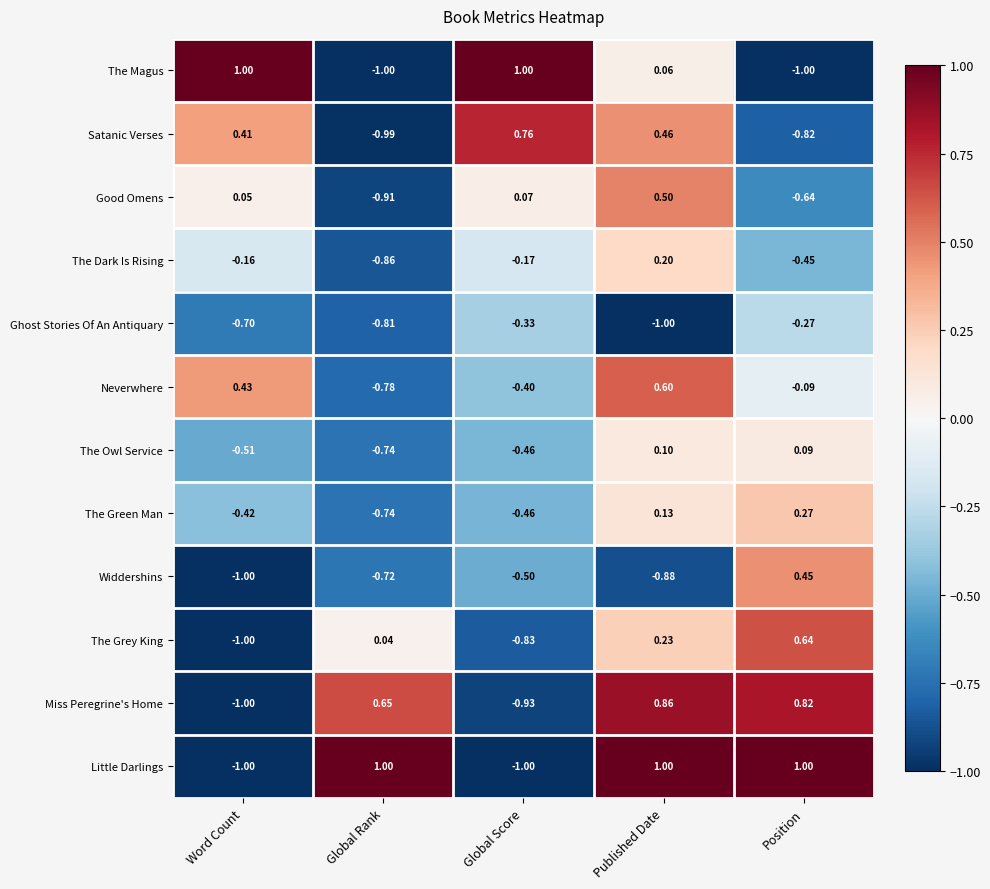

Rank the categories by The Green Man value from highest to lowest.

Position, Published Date, Word Count, Global Score, Global Rank